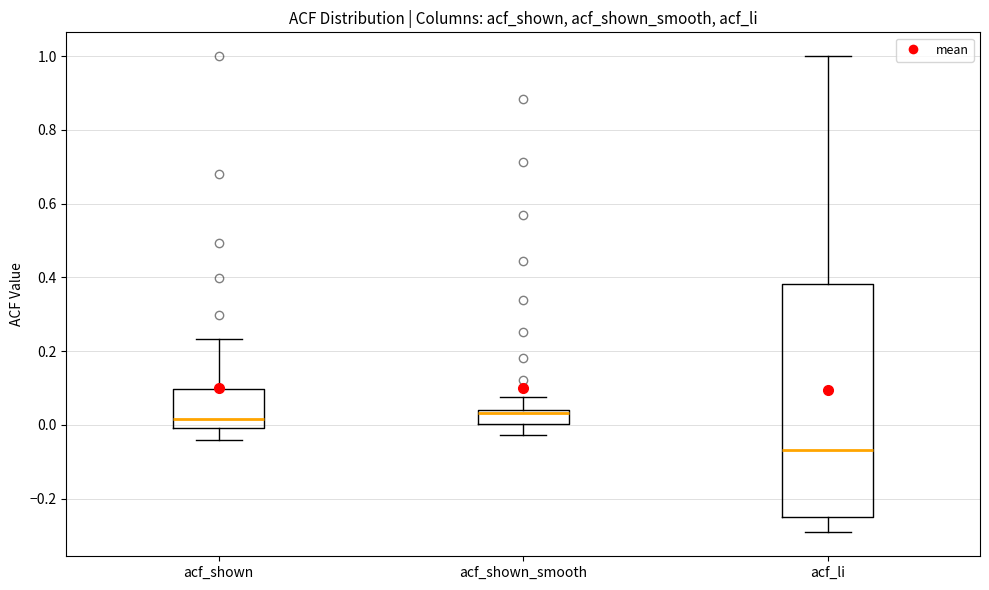

Where does the lower whisker of the box for acf_shown_smooth end on the y-axis? The values are not printed on the chart, so give them approximately, as read against the axis.

-0.02